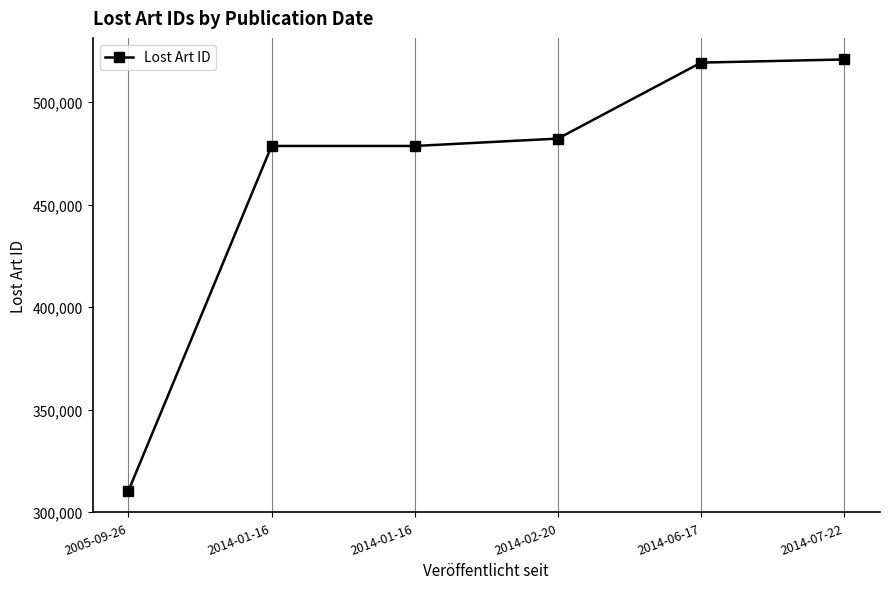

Is this an area chart (filled region under the line)?

No